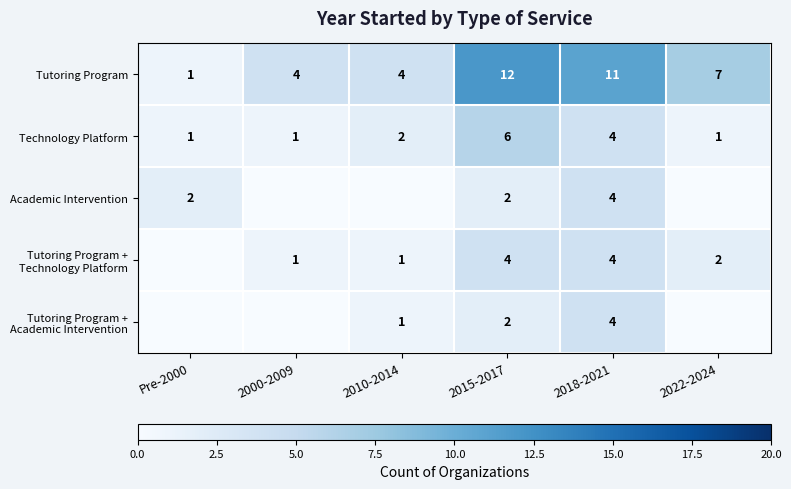

At which label is Technology Platform closest to 3?

2010-2014